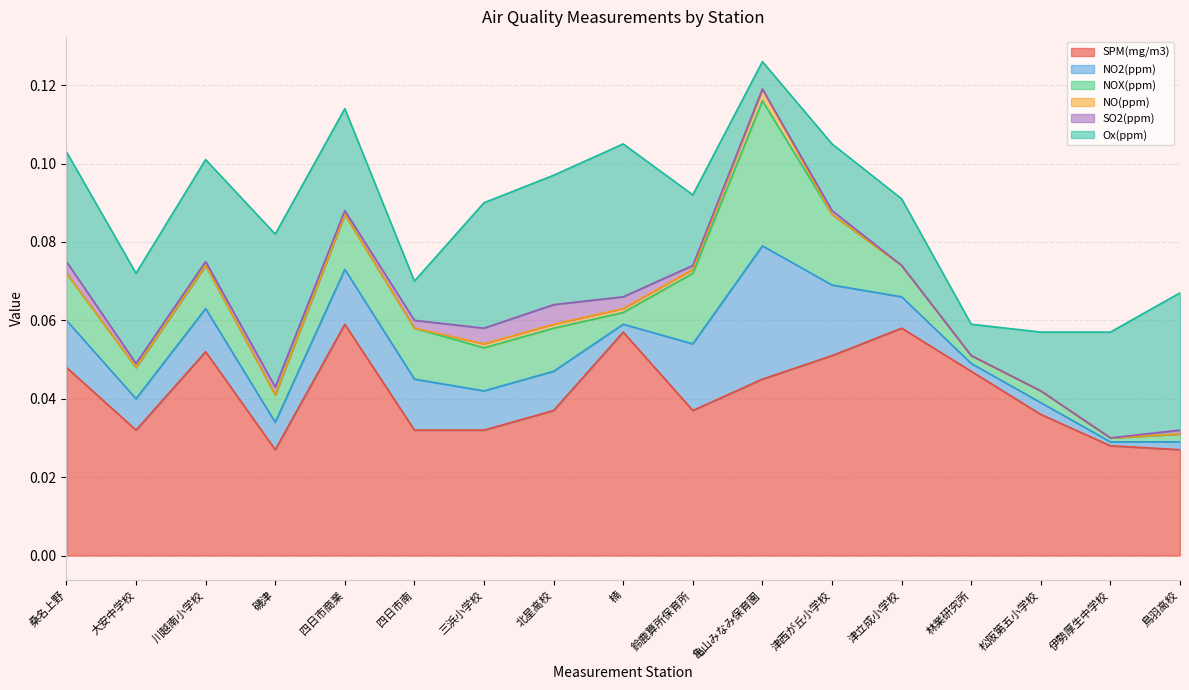

How many intersections are there between NO(ppm) and SO2(ppm)?

1